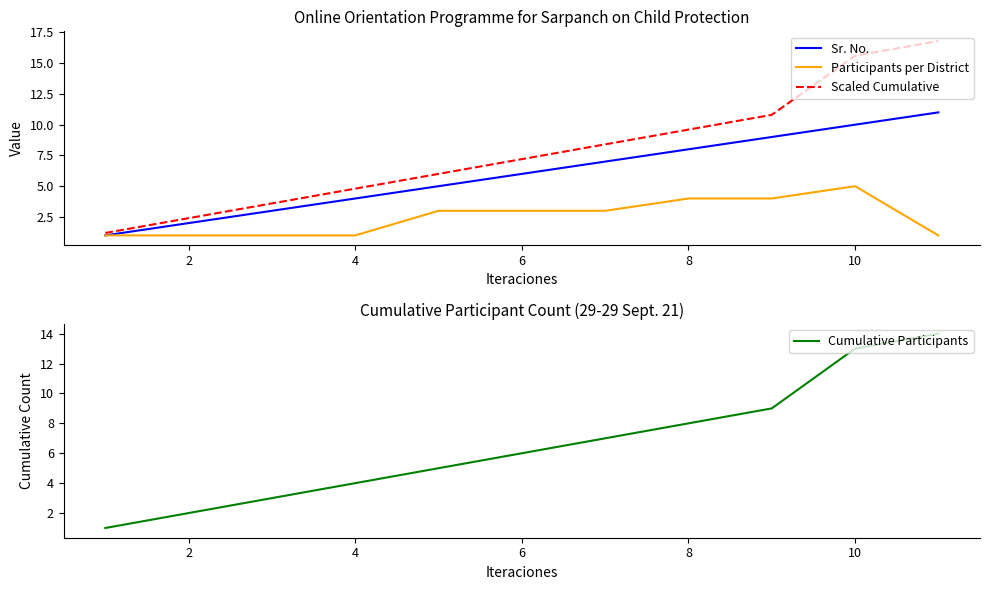

What is the lowest value of the Scaled Cumulative series?

1.2